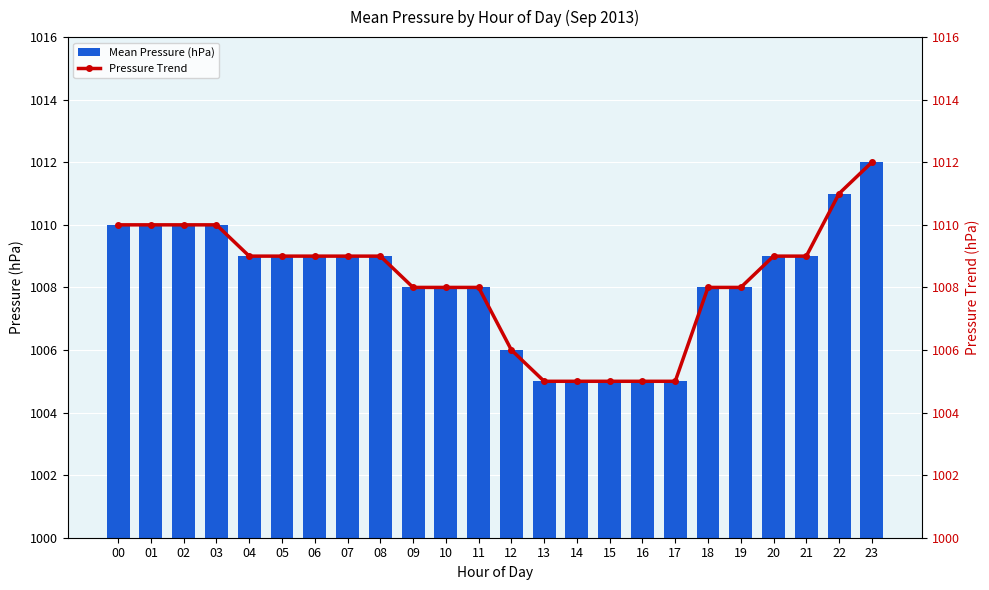

What is the total value across all series at 06?

2018